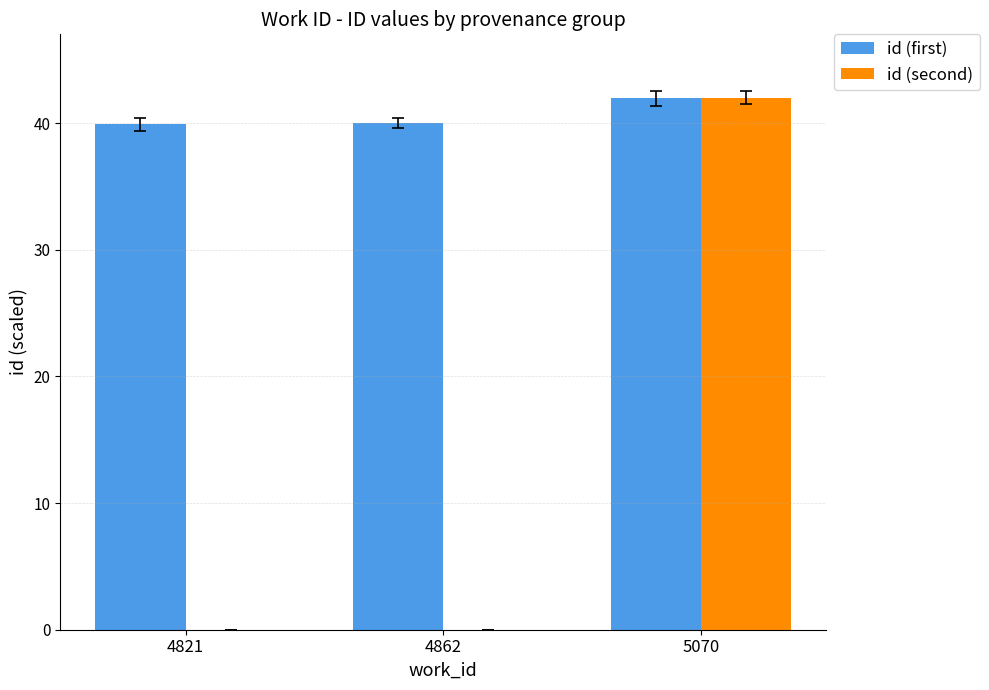

The id (first) series shows 39.9 at 4821. True or false?

True